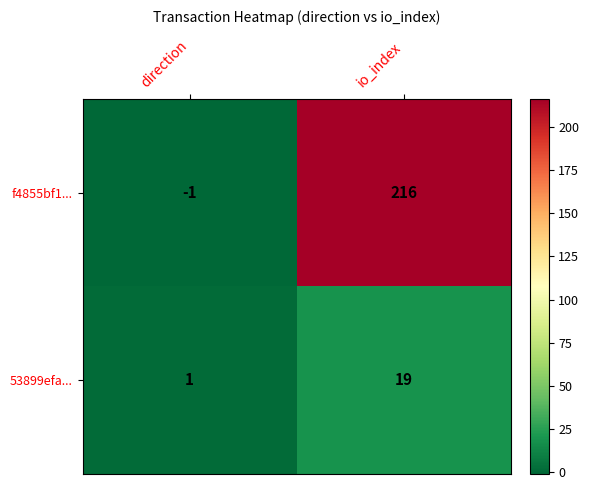

Which series has the widest spread of values?

f4855bf1...